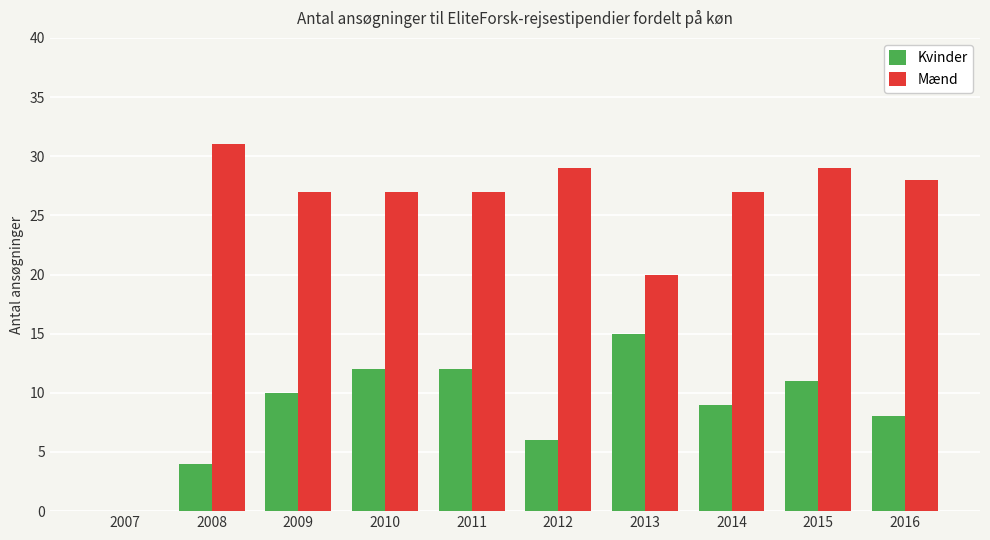

What are all the series names shown in the legend?

Kvinder, Mænd